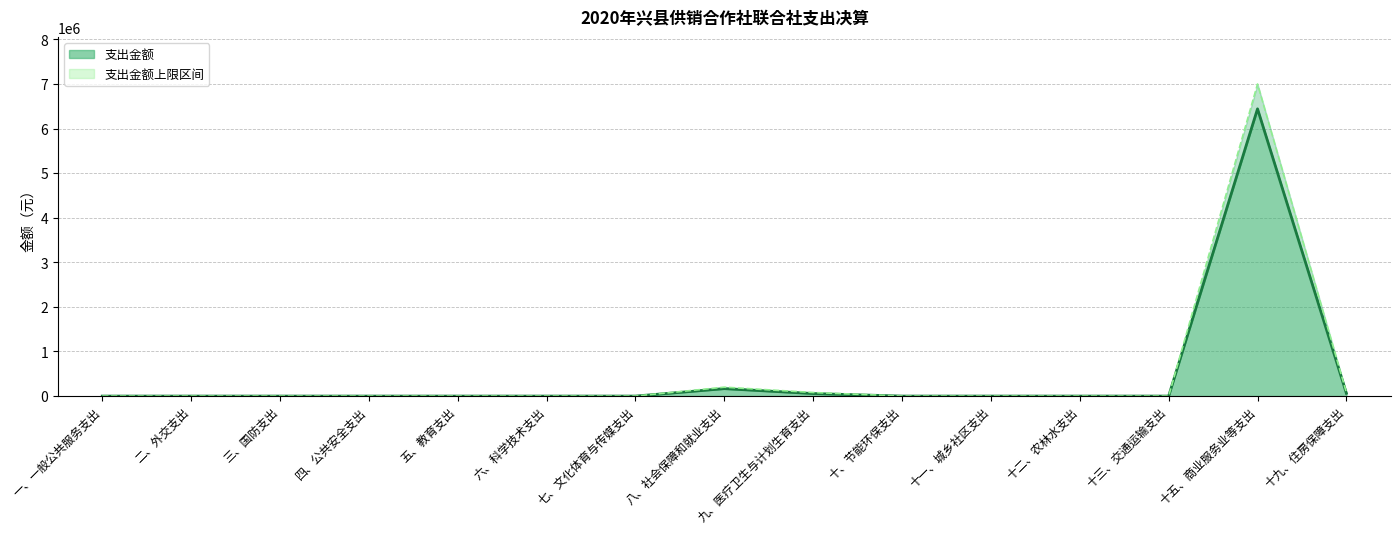

How many positive values does the 支出金额上限（线） series have?

4